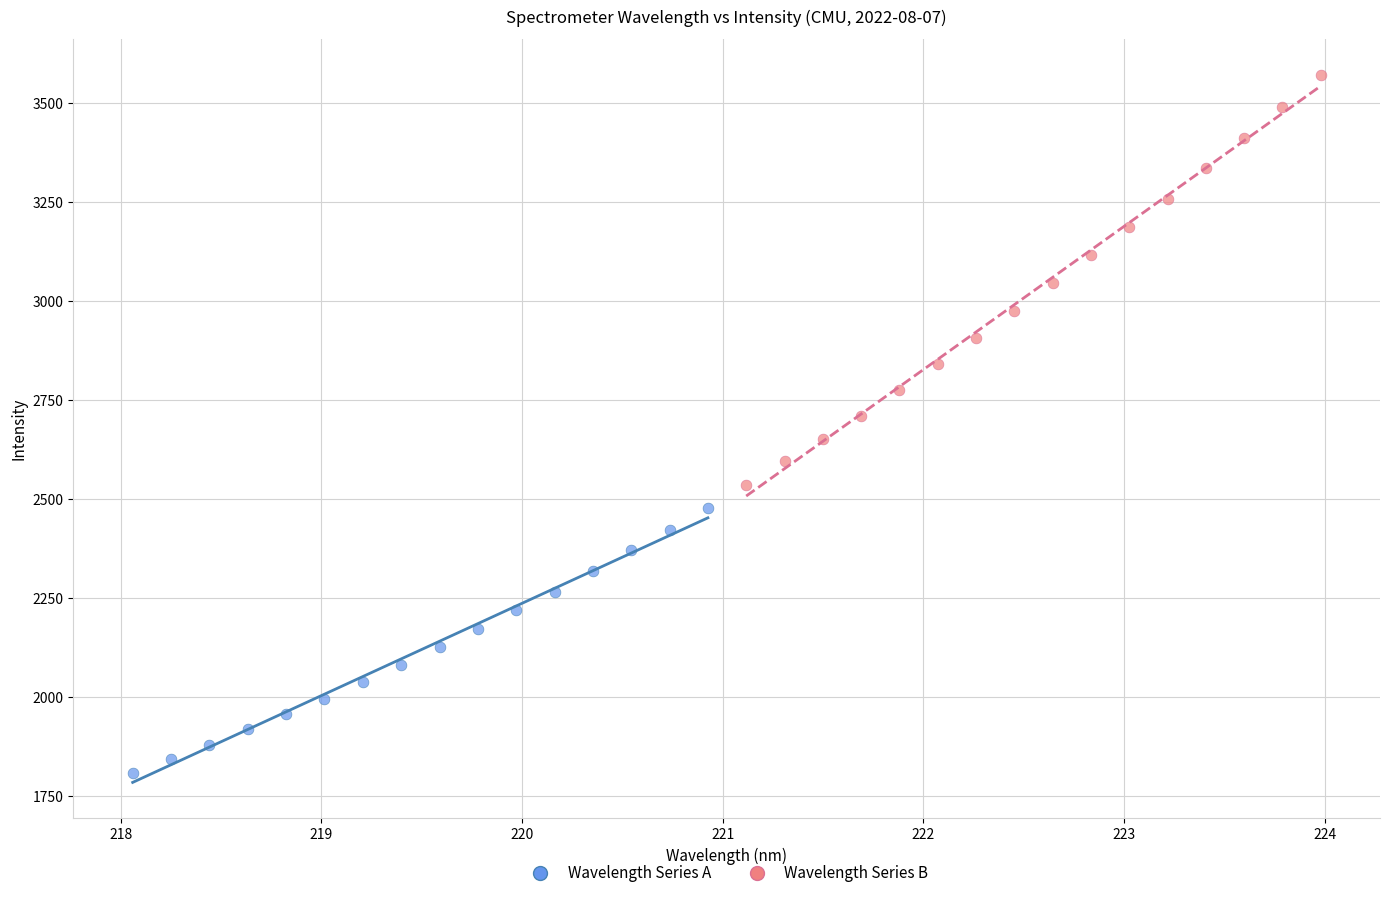

Which series reaches the maximum Y coordinate?

Wavelength Series B